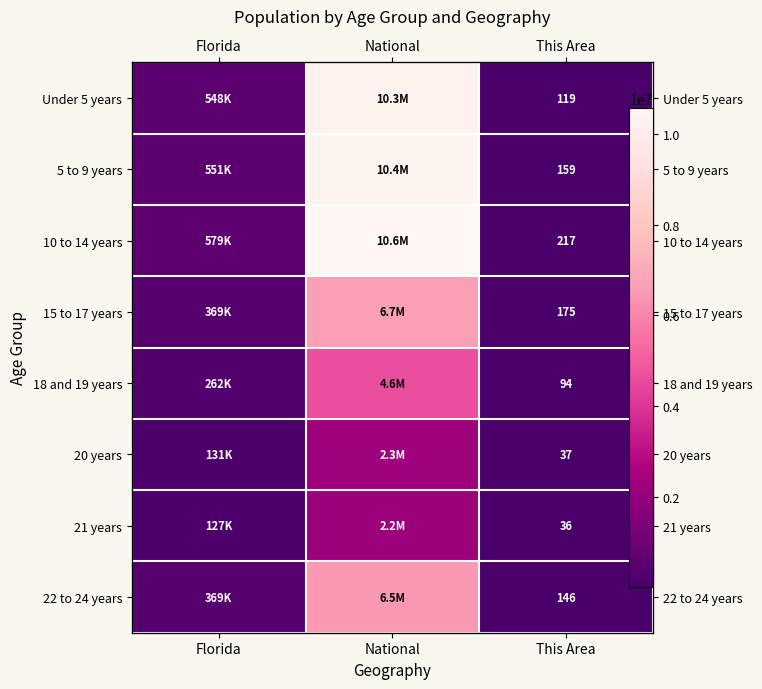

At which category does the chart reach its minimum across all series?

This Area